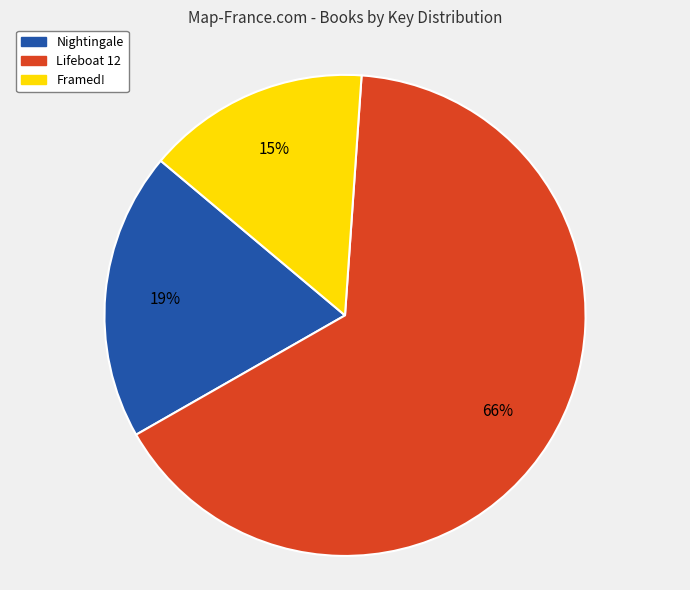

Count the number of slices in the pie.

3